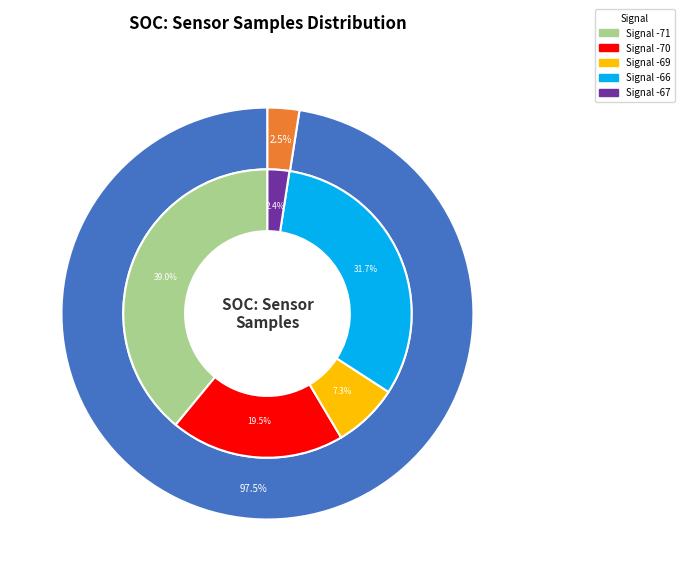

Is the sum of 26 and 29 greater than half?

No